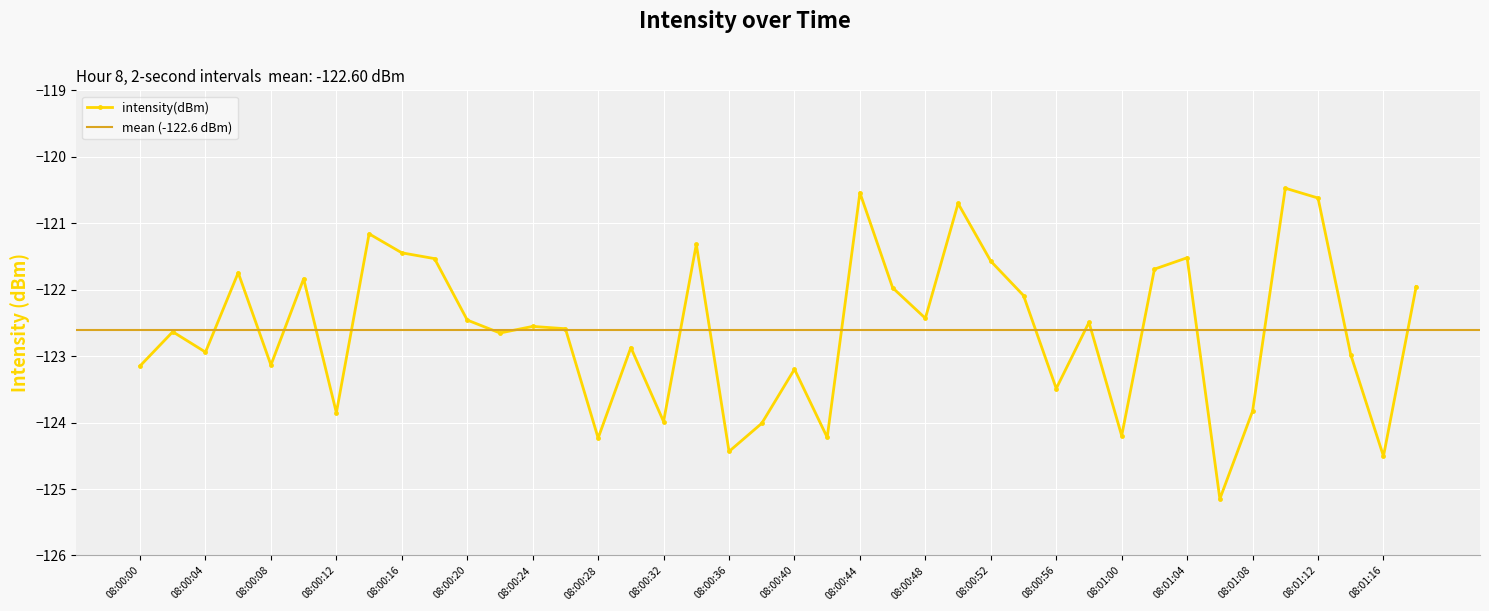

How many series are shown in this chart?

1